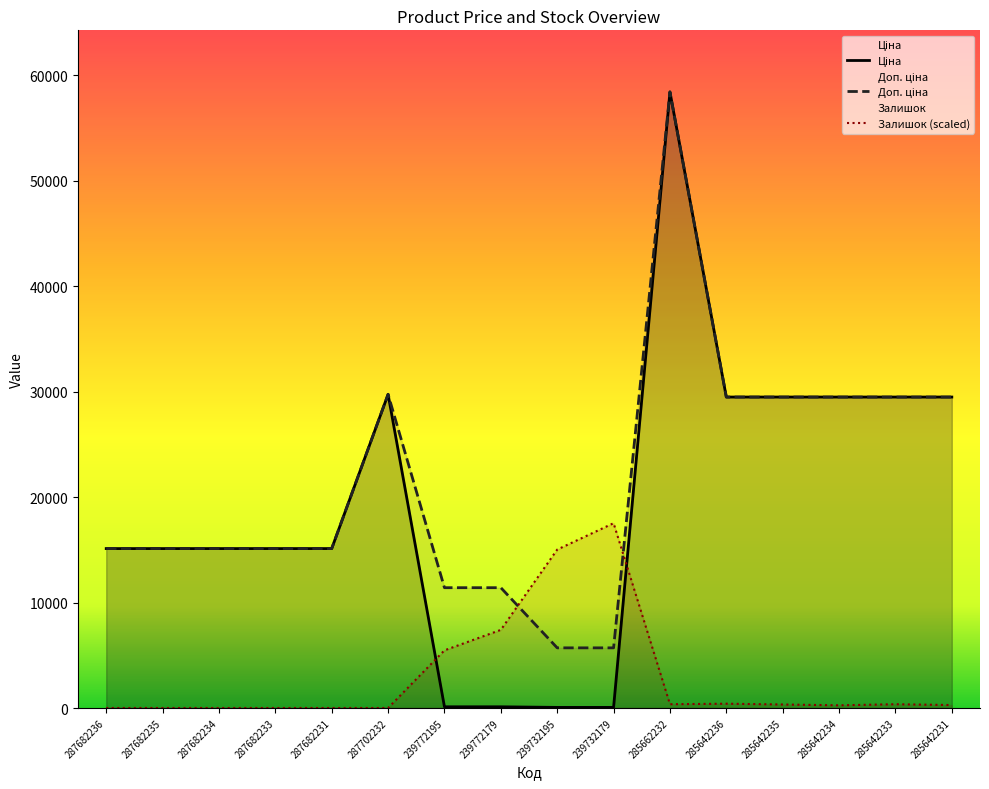

What is the label of the 15th point from the left?

285642233